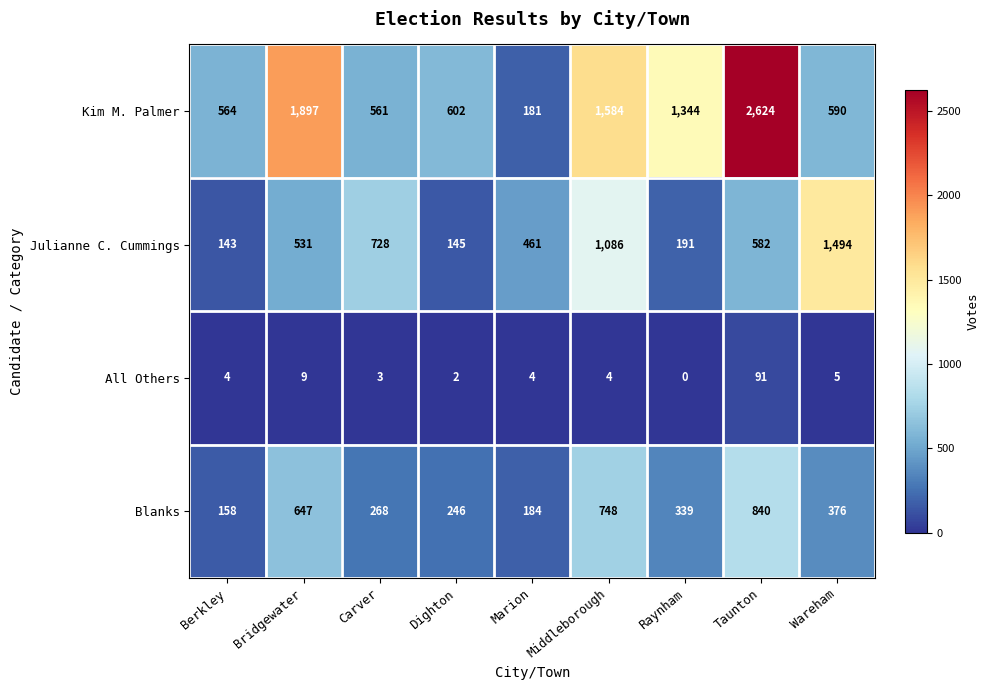

Which category has the highest value in the Blanks series?

Taunton